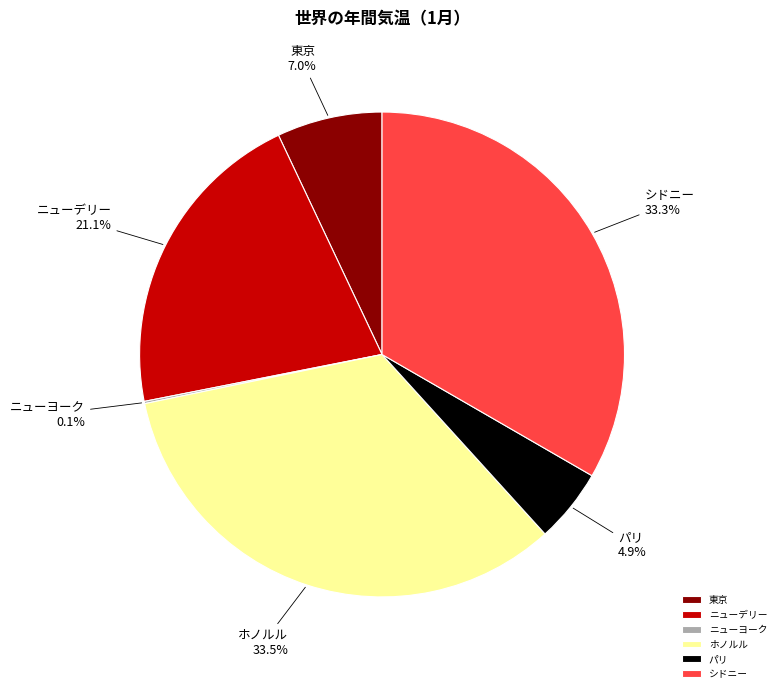

Which has a higher value, ホノルル or ニューデリー?

ホノルル